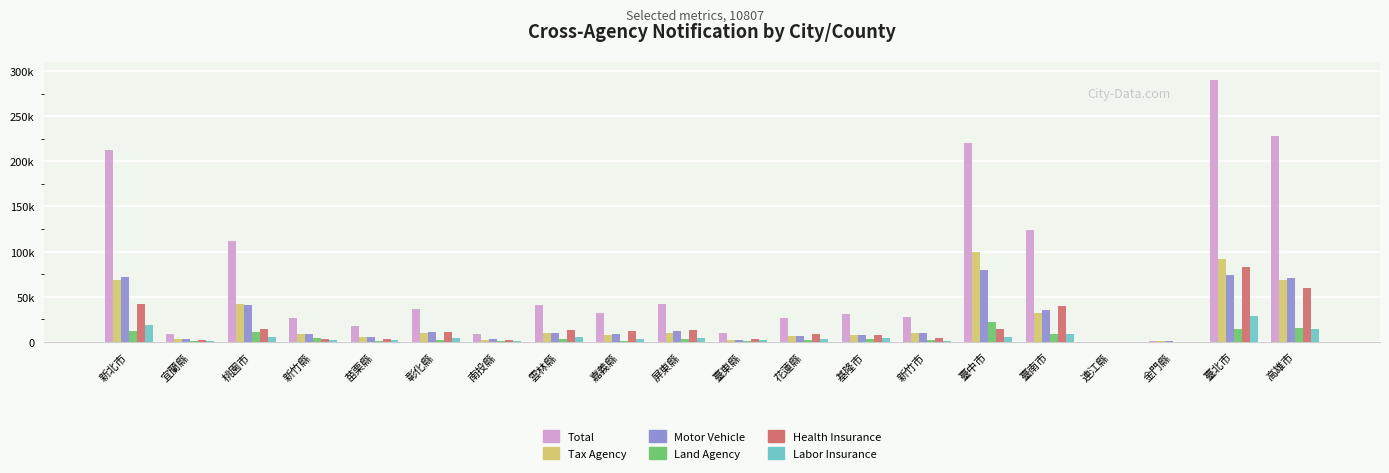

What position from the left is 臺東縣?

11